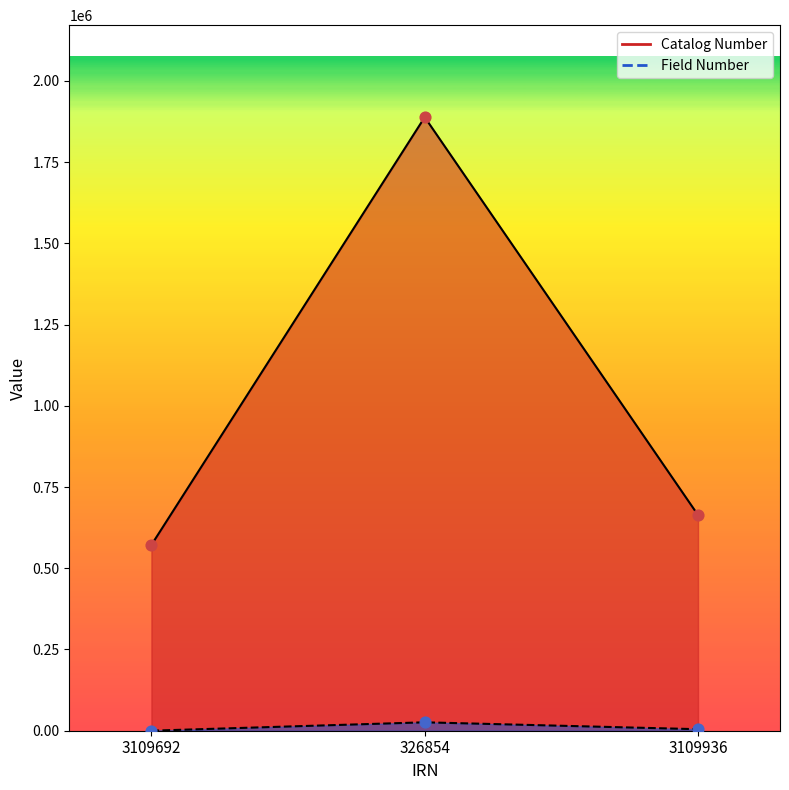

At which category is the sum across all series the highest?

326854